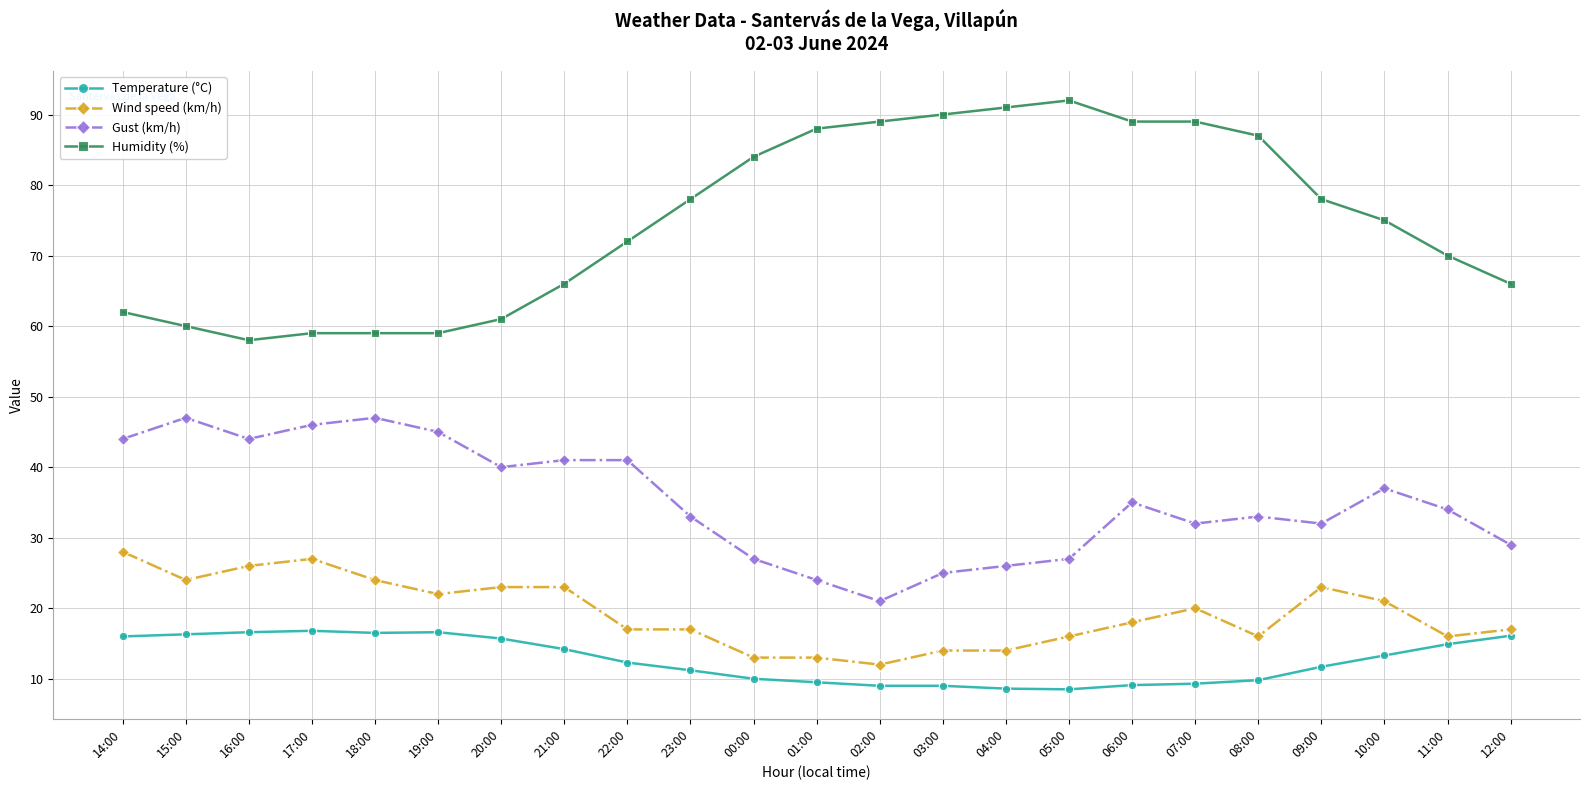

The Gust (km/h) series shows 62.6 at 17:00. True or false?

False